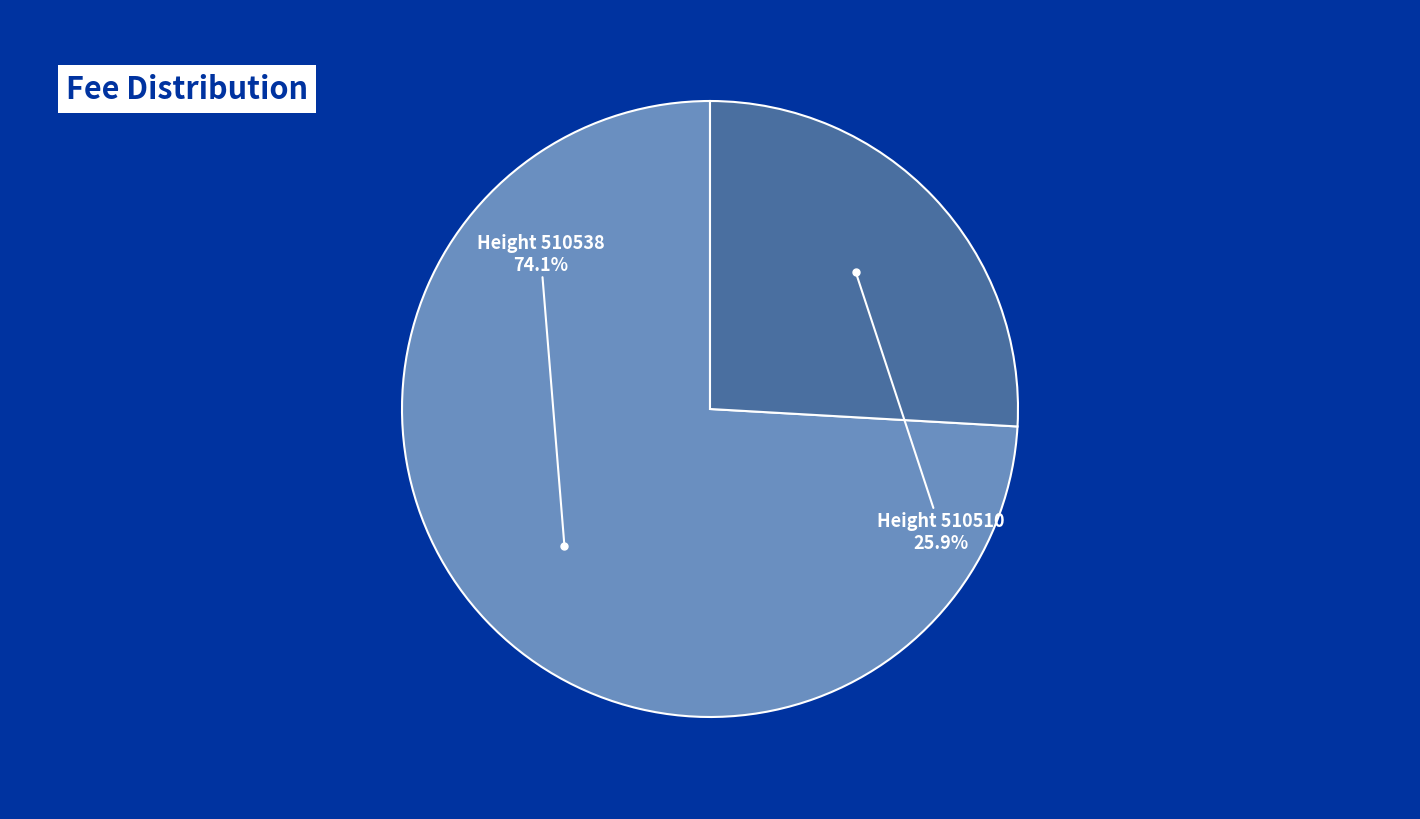

What is the majority slice?

510538